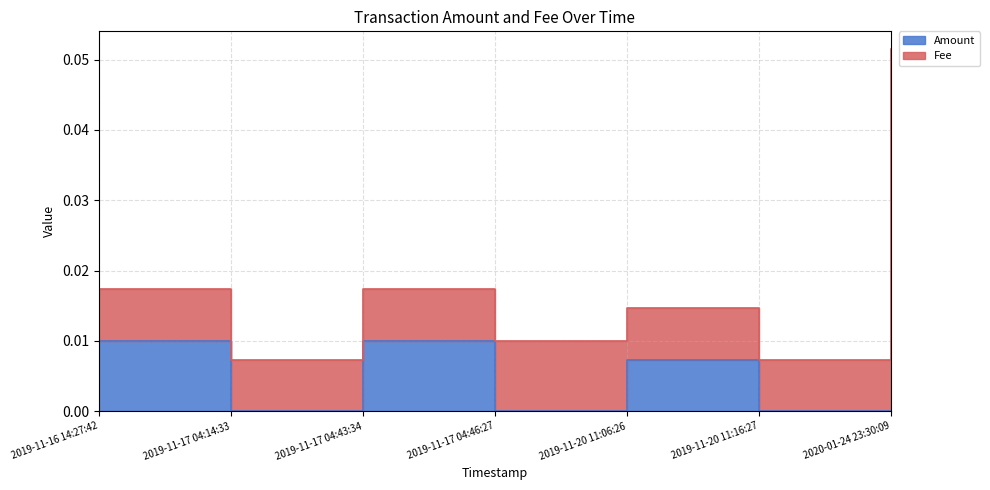

Which category has the lowest value across all series?

2019-11-17 04:14:33